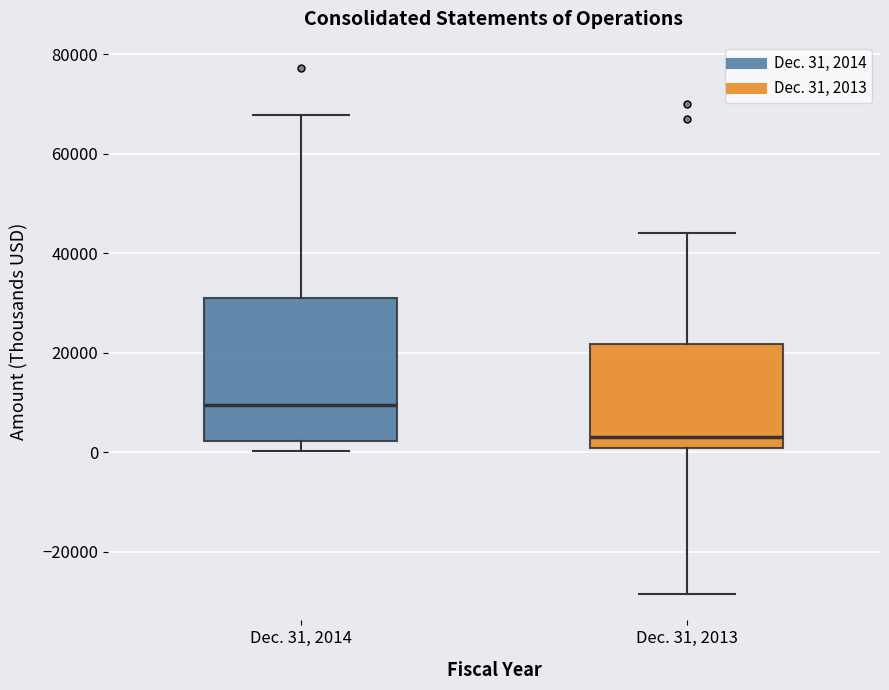

Where does the median line of the box for Dec. 31, 2014 sit on the y-axis? The values are not printed on the chart, so give them approximately, as read against the axis.

10000